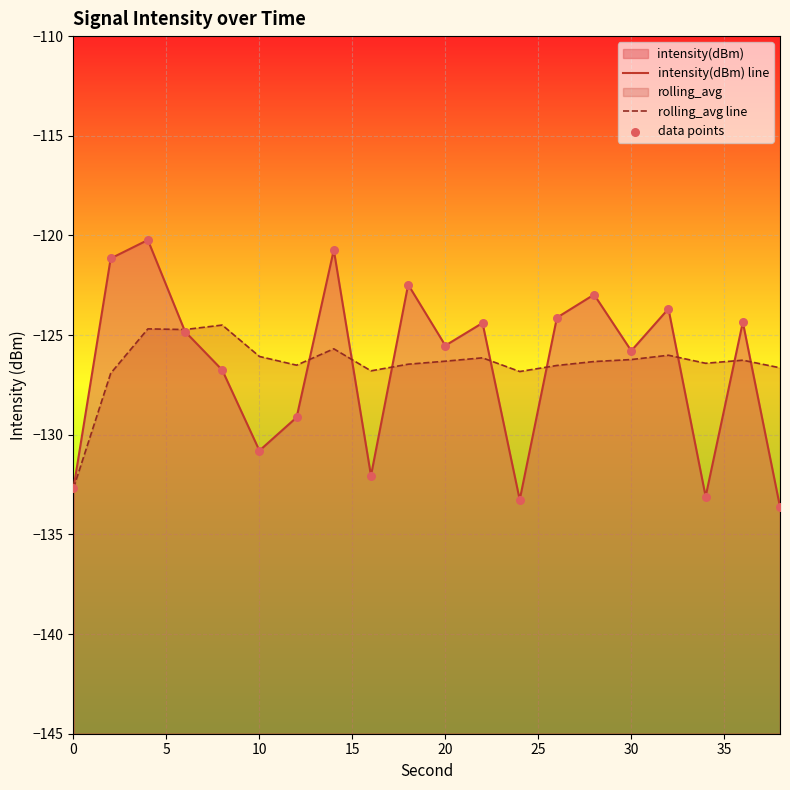

Which series has the largest total across all categories?

rolling_avg line